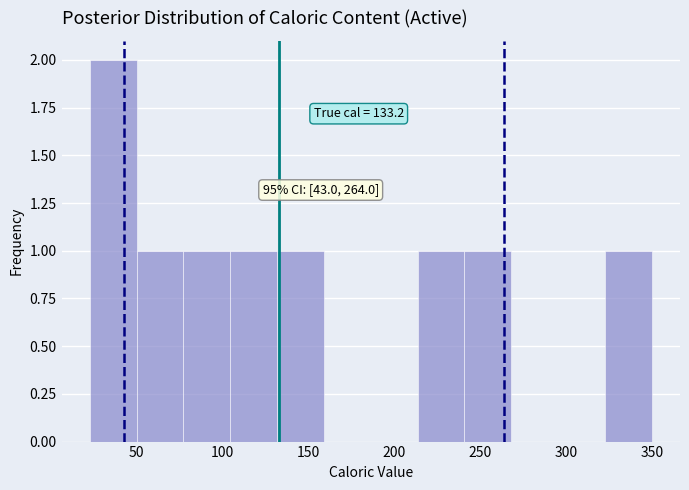

Over which range of the x-axis is the bar tallest?

25 to 50